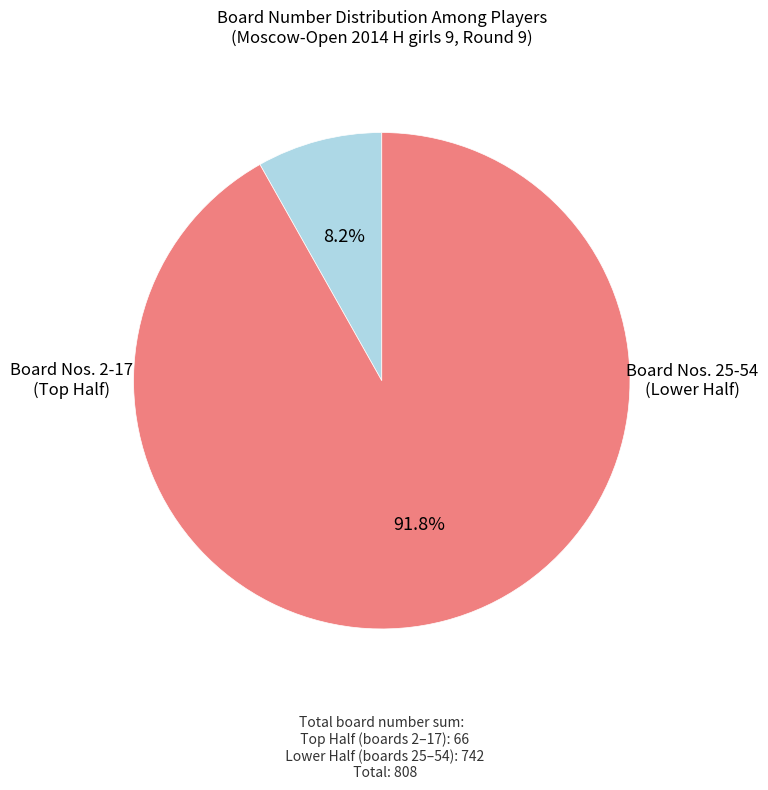

Is there a majority slice in this chart?

Yes